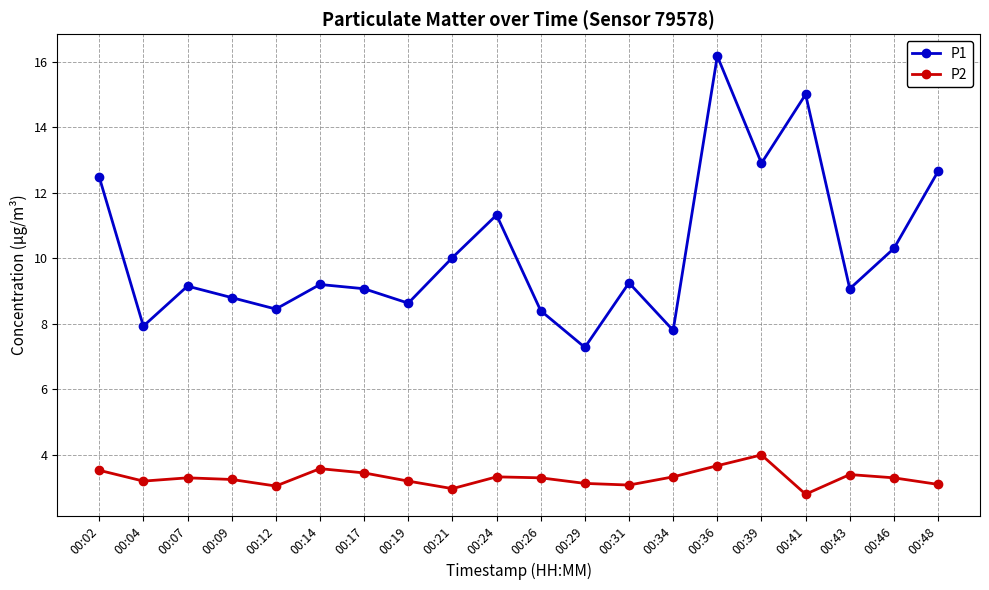

True or false: P1 has more than 0 interior local peaks.

True